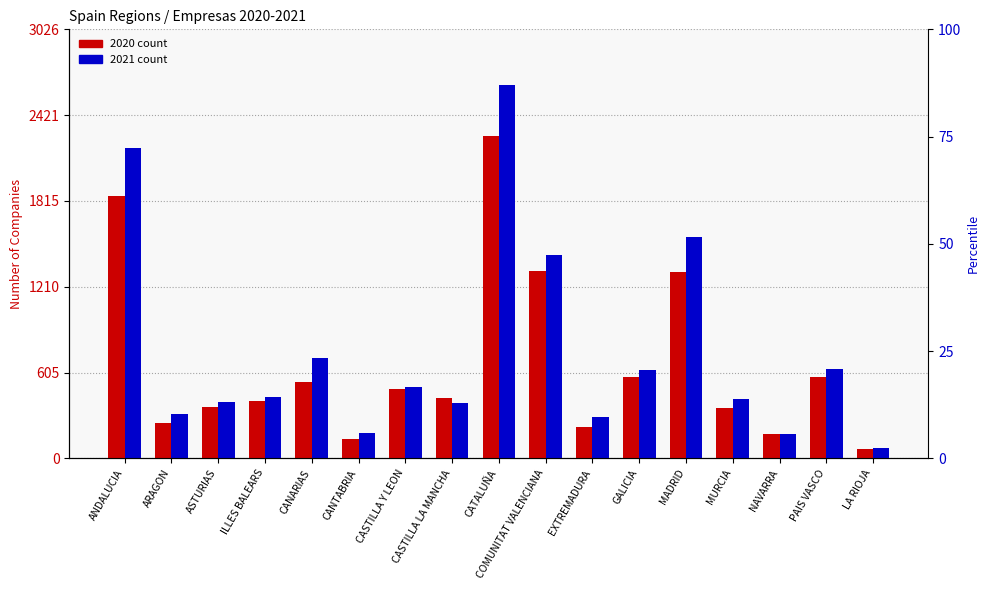

What is the average value of the 2020 series?

666